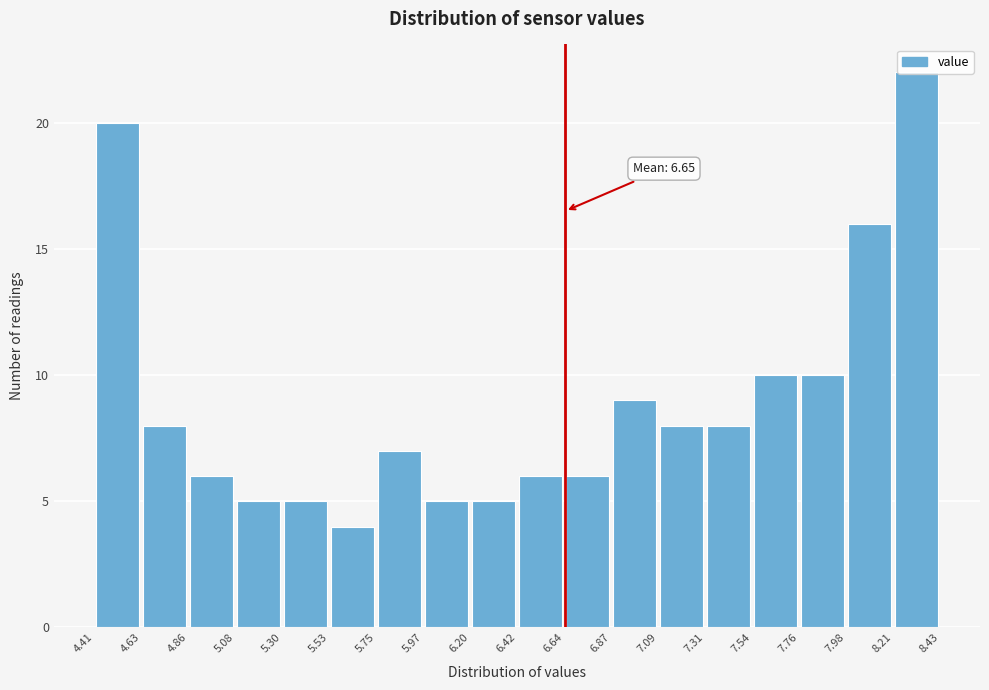

Which range on the x-axis has the tallest bar?

8.21 to 8.43